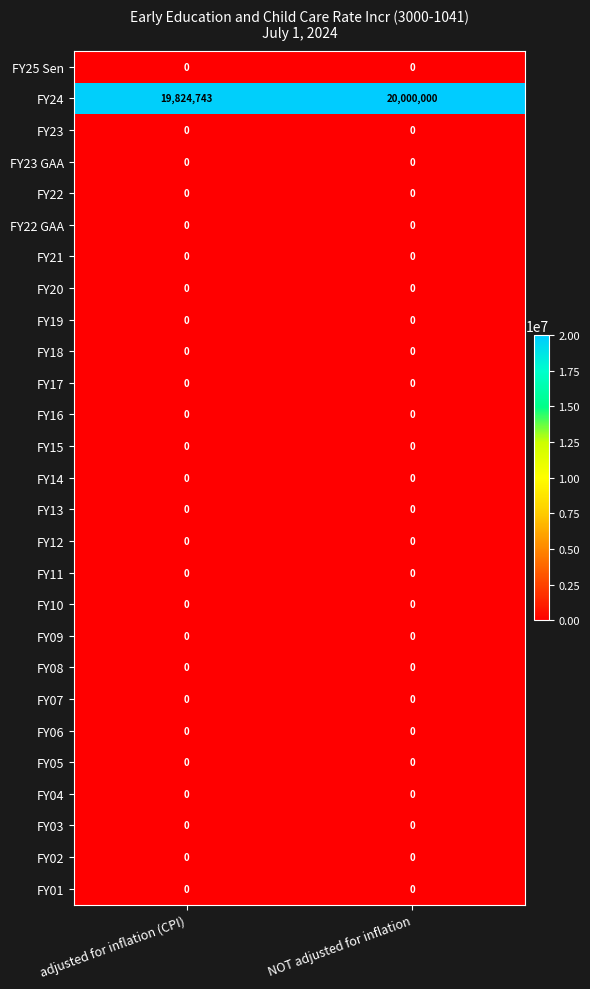

Which series has the largest range (max minus min)?

FY24